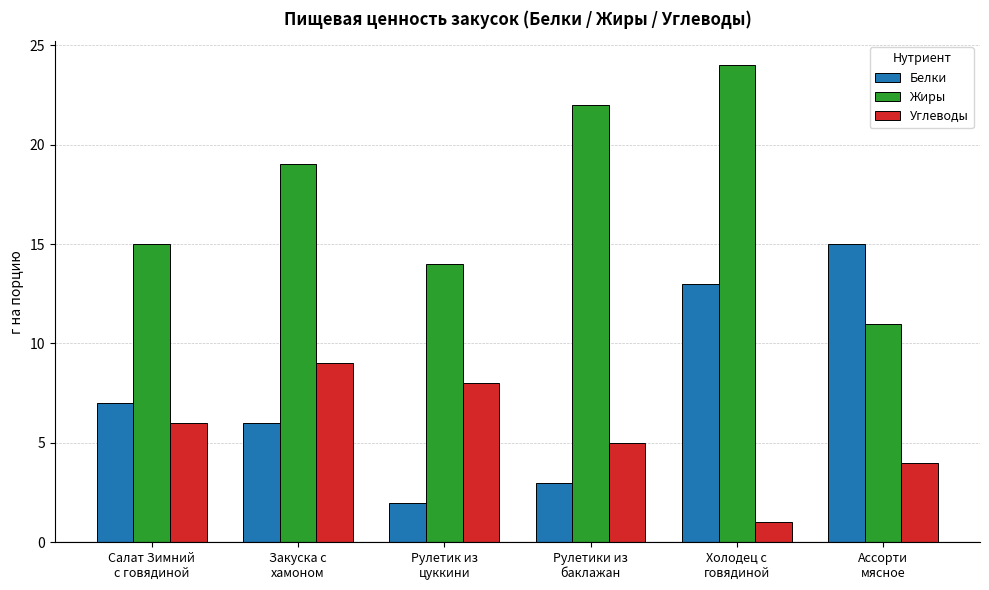

True or false: Жиры has a value of 19 at Закуска с
хамоном.

True